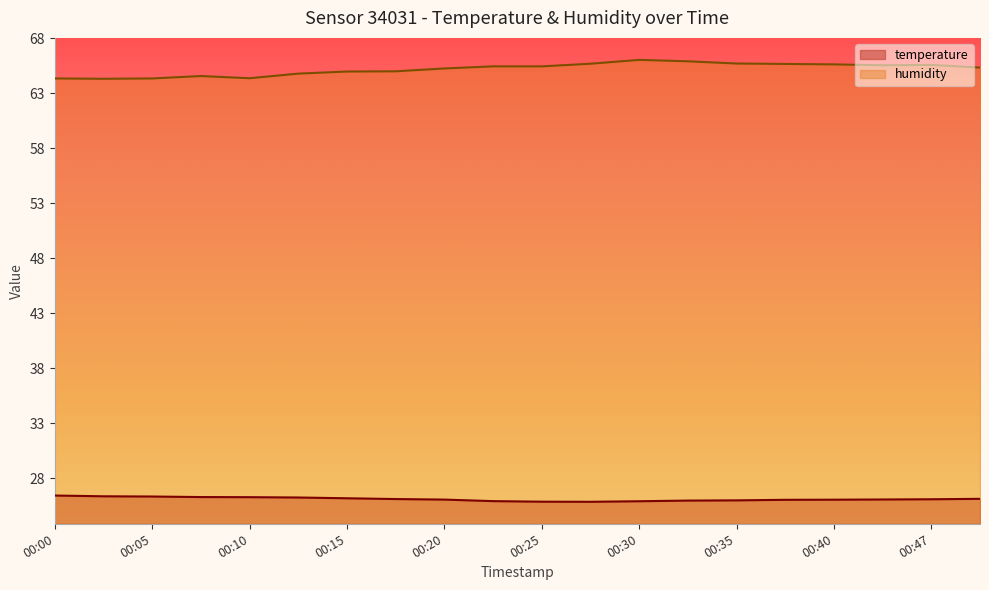

Reading left to right, list all the values displayed in this chart.

temperature: 26.4	26.3	26.3	26.3	26.3	26.2	26.2	26.1	26.0	25.9	25.9	25.8	25.9	25.9	26.0	26.0	26.0	26.1	26.1	26.1
humidity: 64.3	64.3	64.3	64.6	64.4	64.8	65.0	65.0	65.3	65.5	65.5	65.7	66.0	65.9	65.7	65.7	65.6	65.5	65.6	65.3